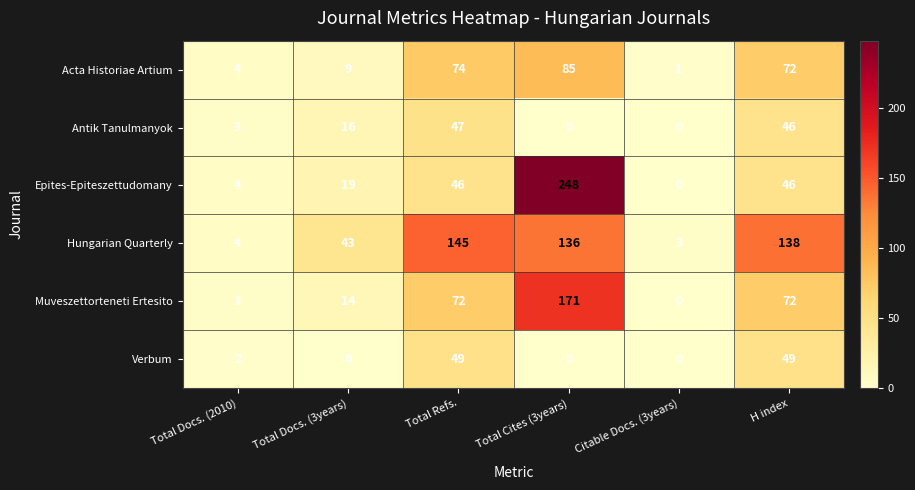

The Muveszettorteneti Ertesito series shows 20 at H index. True or false?

False